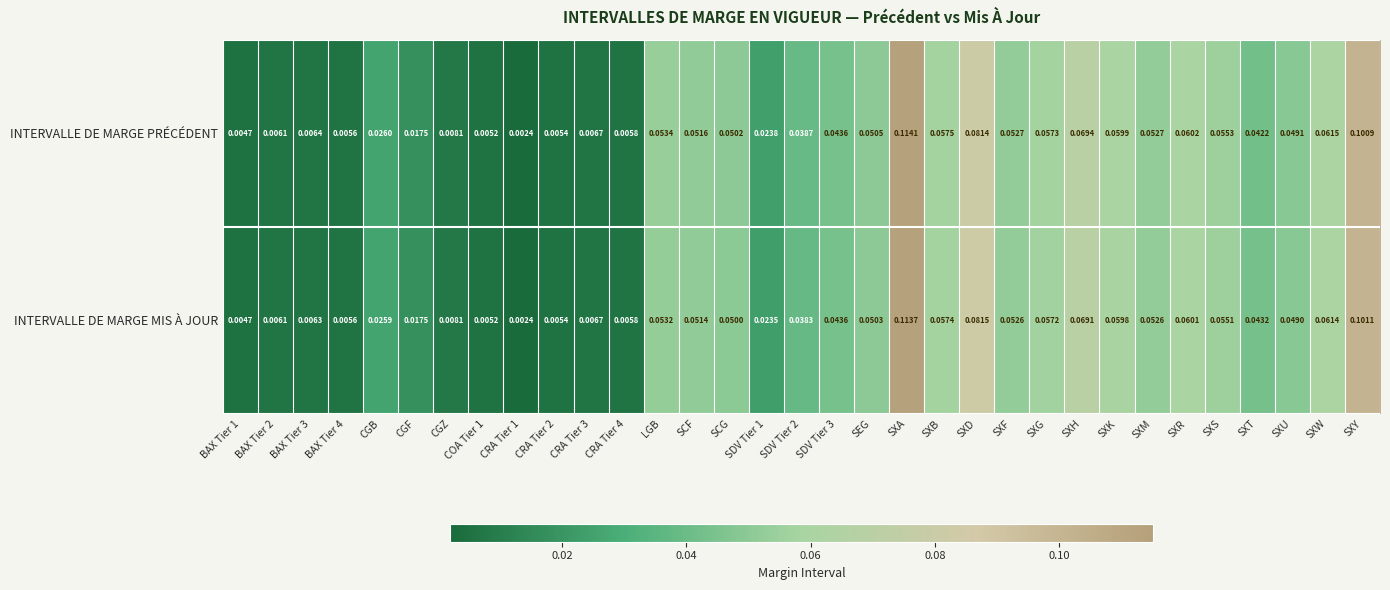

How many distinct data groups are displayed?

2